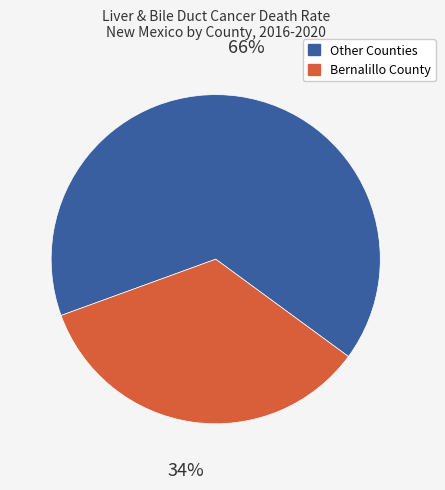

Does any single category account for the majority?

Yes